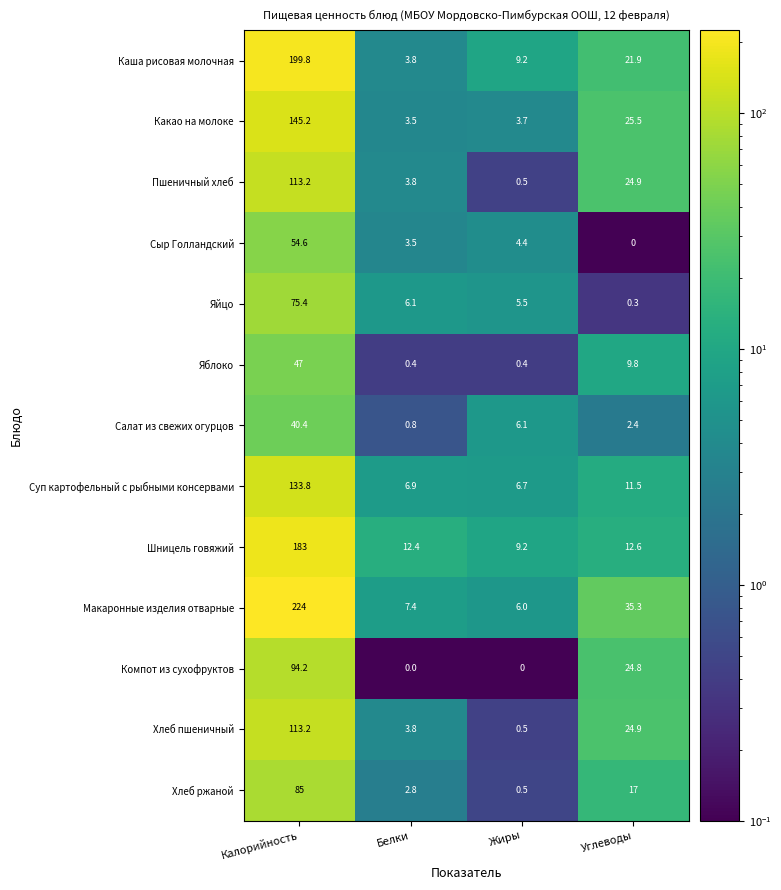

How many series are shown in this chart?

13